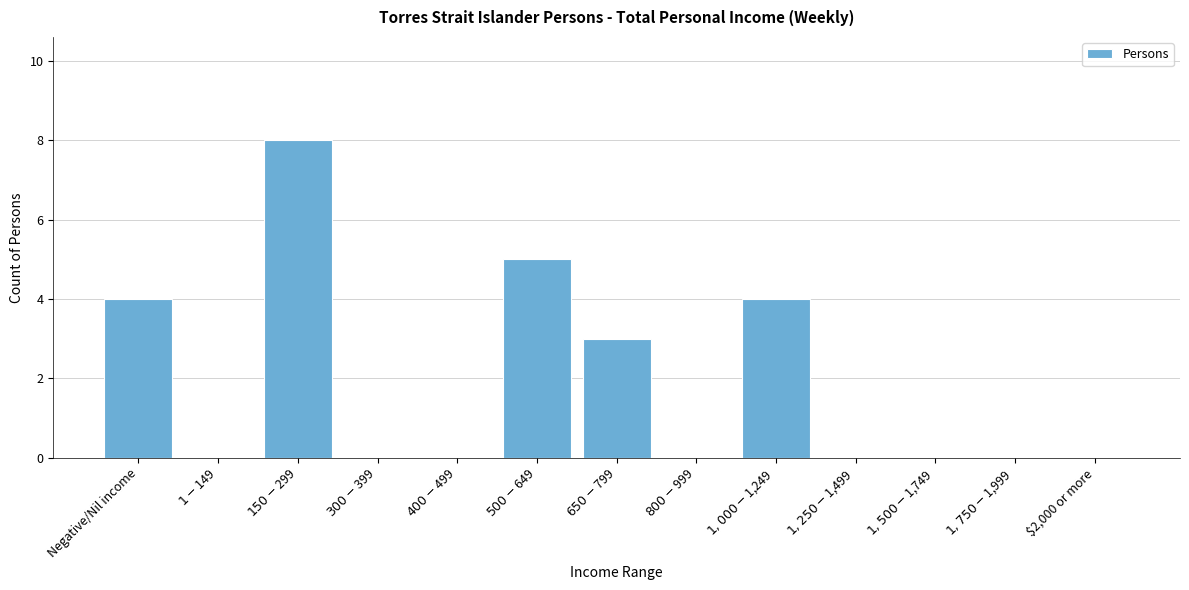

What is the sum of all values?

24